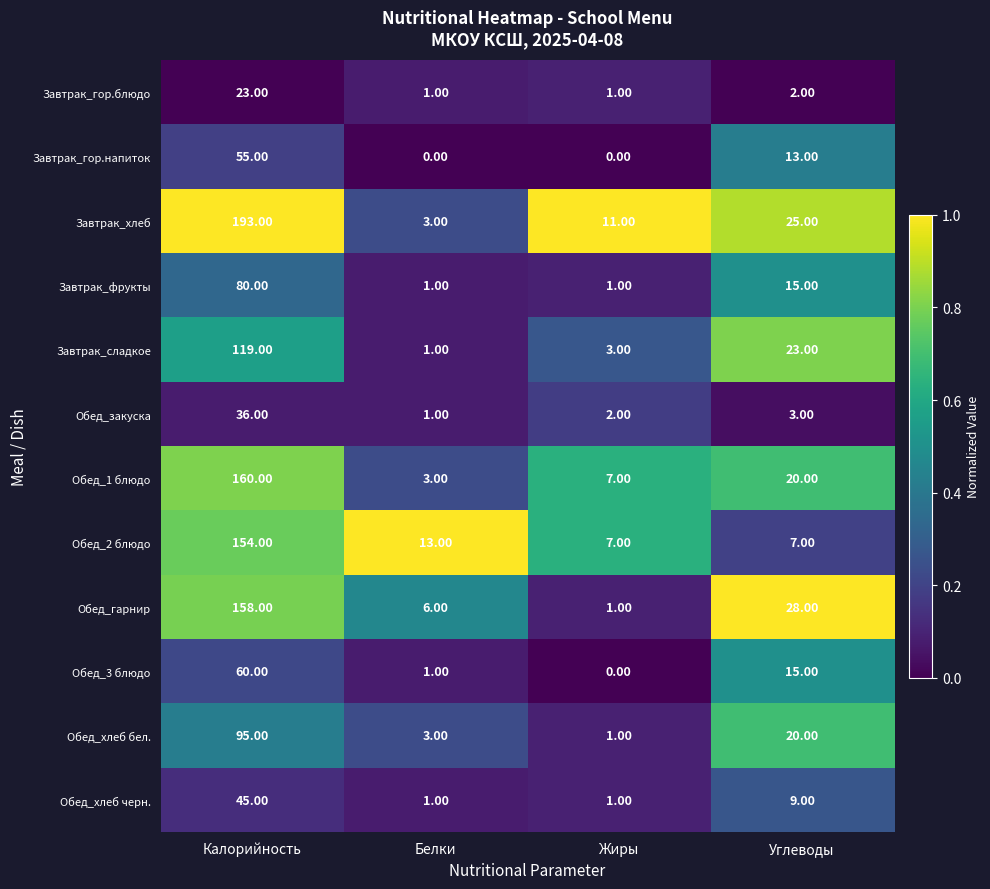

What is the average value of the Обед_2 блюдо series?

45